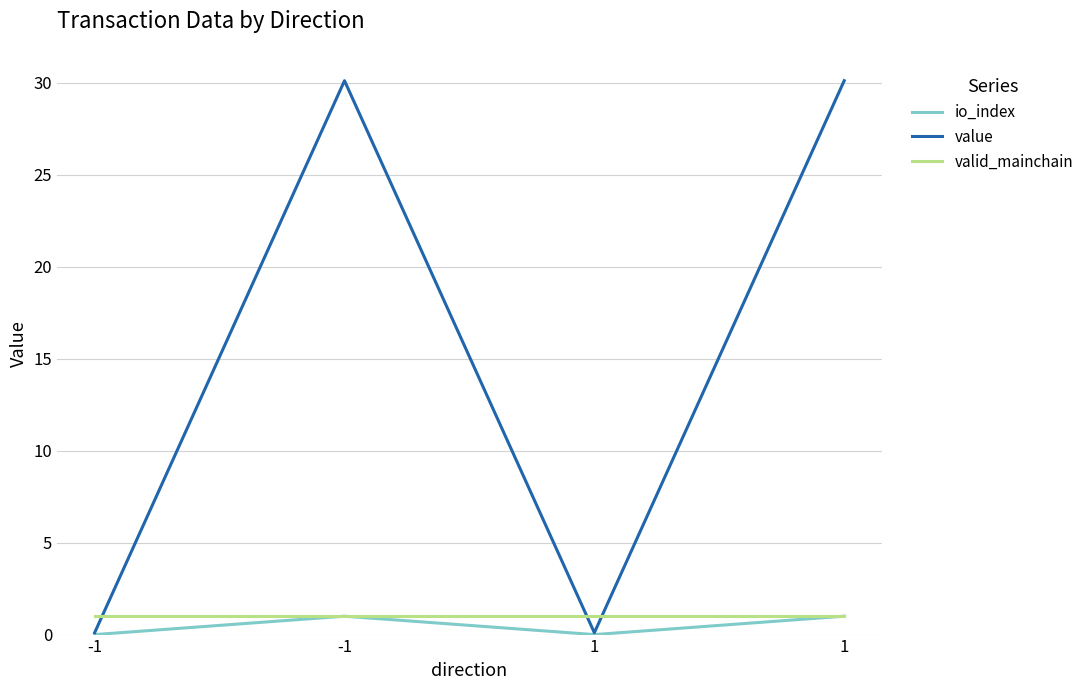

How many lines are shown in the chart?

3